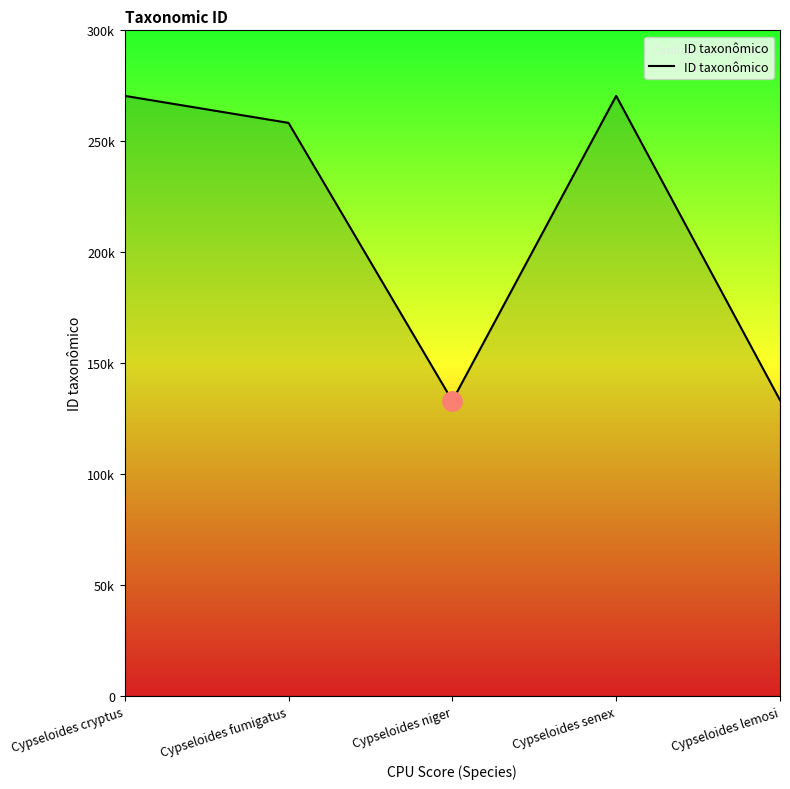

True or false: the data shows 70938 at Cypseloides fumigatus.

False